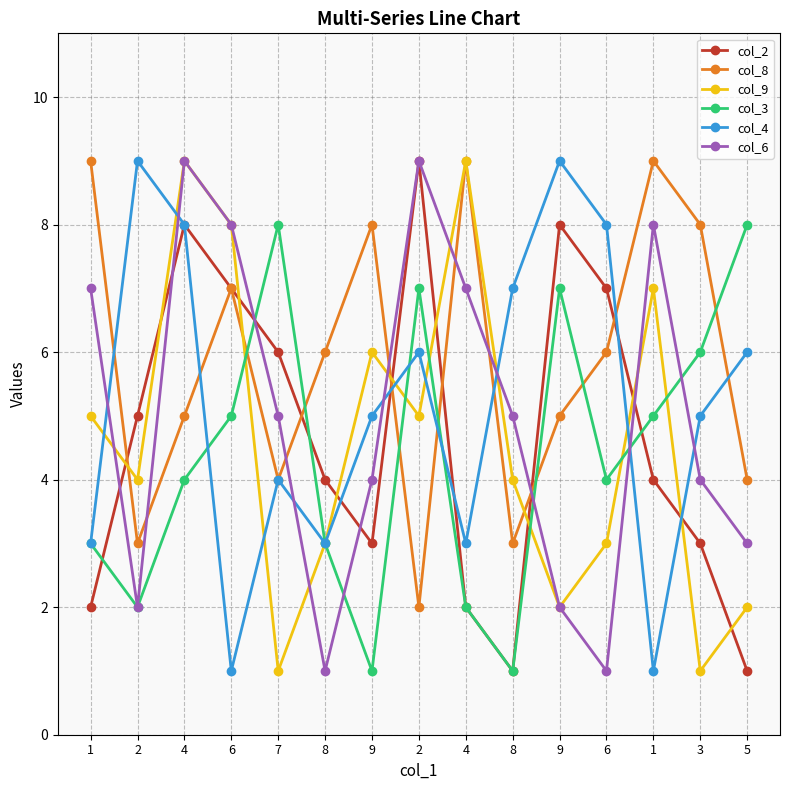

Which category has the lowest value in the col_4 series?

6